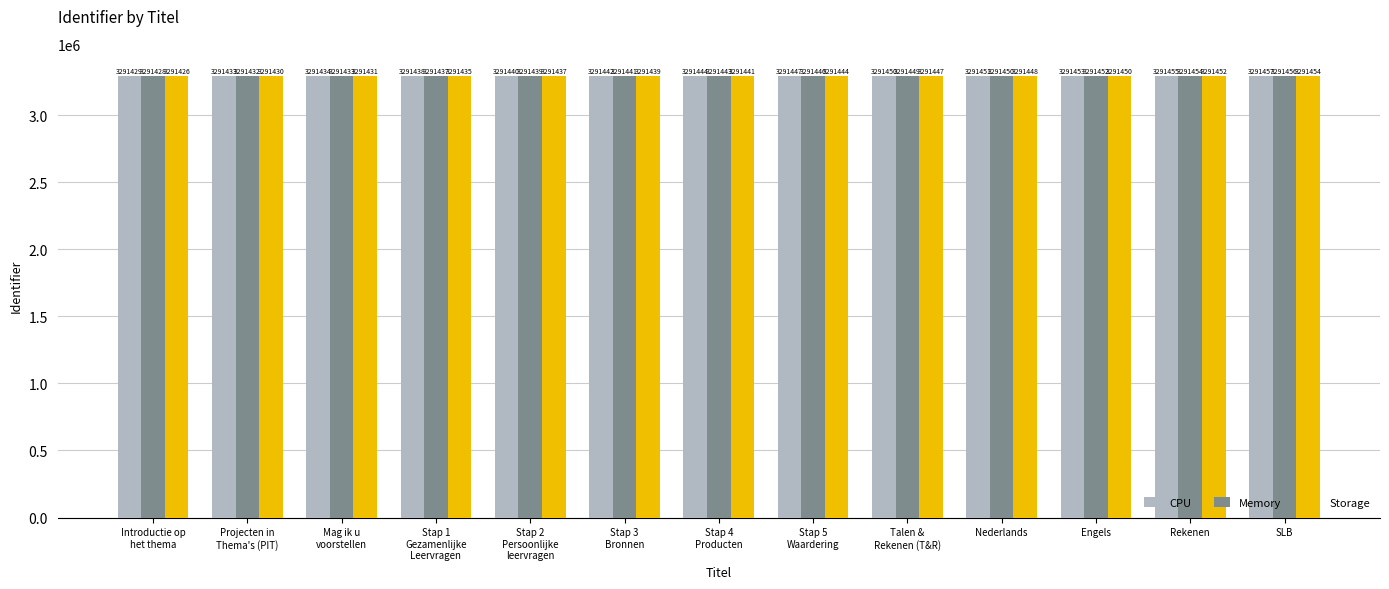

Is it true that Storage equals 3291454 at SLB?

True